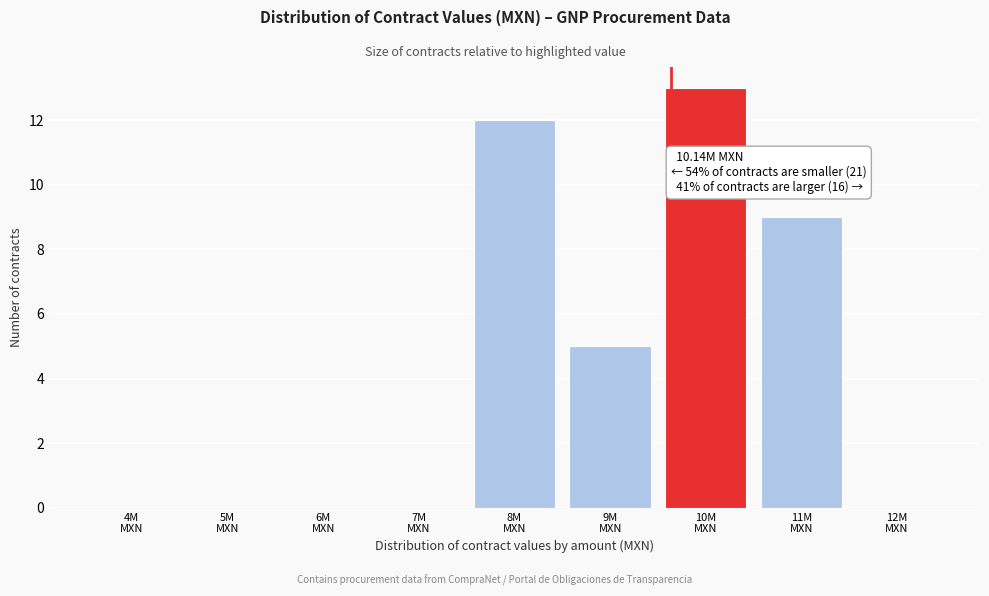

What is the maximum value shown in the chart?

13